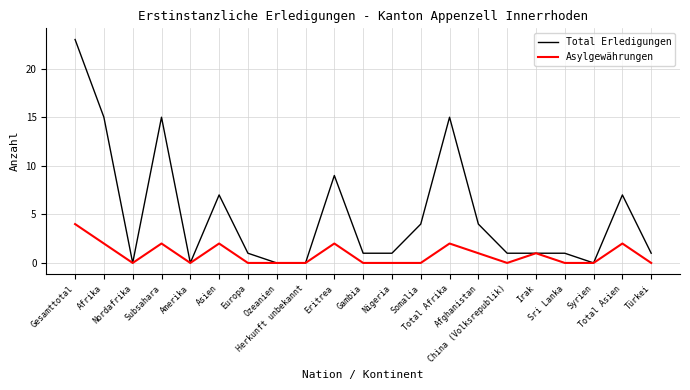

Which series has the largest total across all categories?

Total Erledigungen